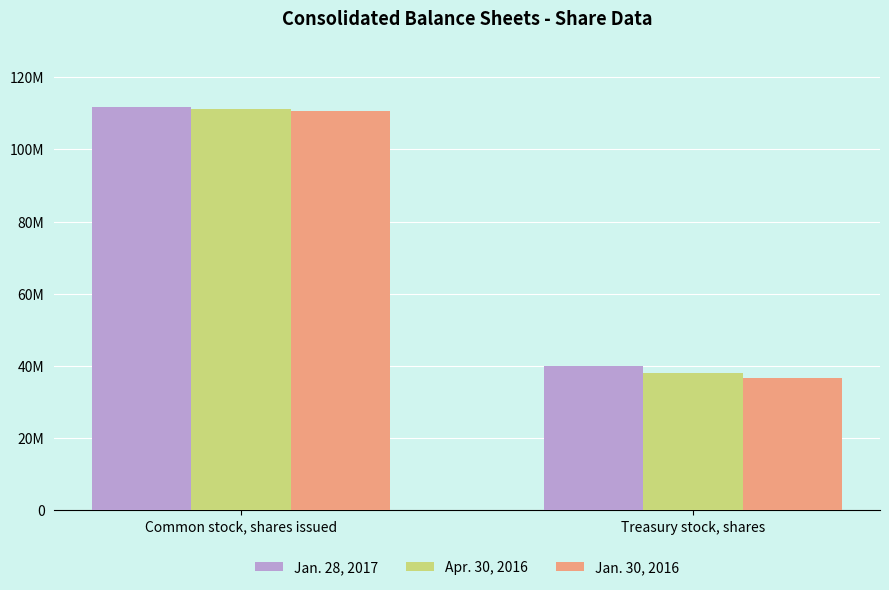

How many Apr. 30, 2016 values are between 37941000 and 111228000?

2